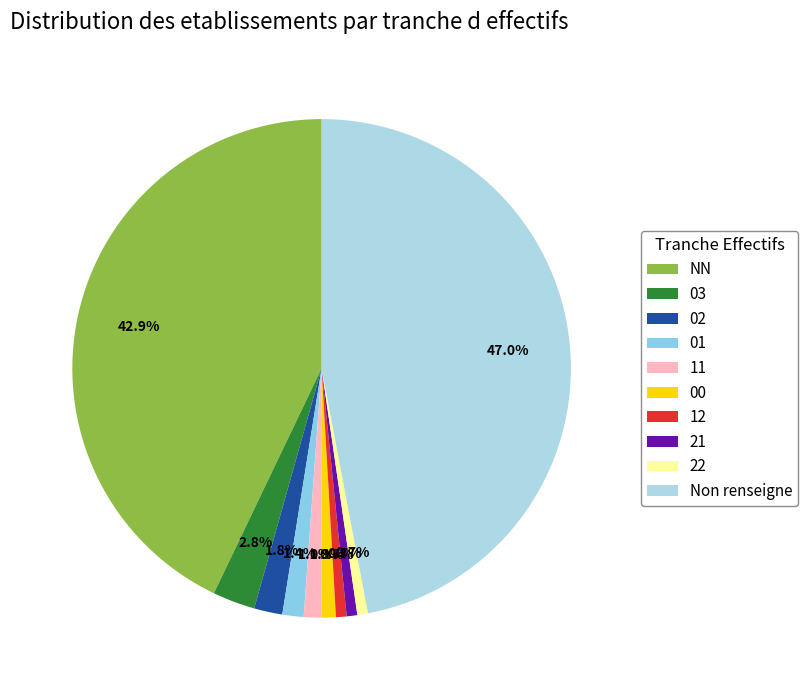

To the nearest percent, what is the combined percentage of 12 and 21?

1%